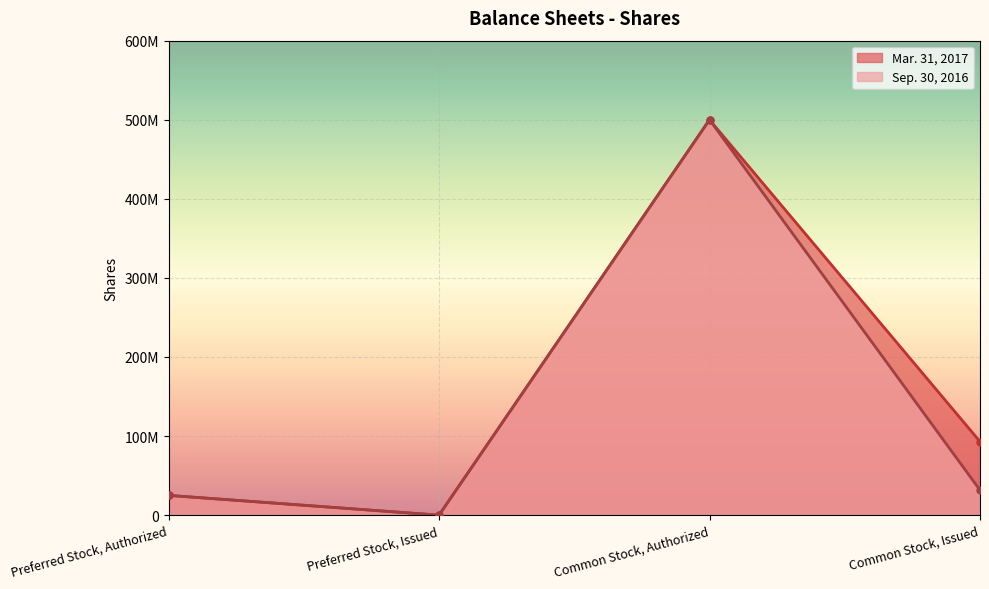

Which has a higher value, Common Stock, Authorized or Preferred Stock, Authorized?

Common Stock, Authorized